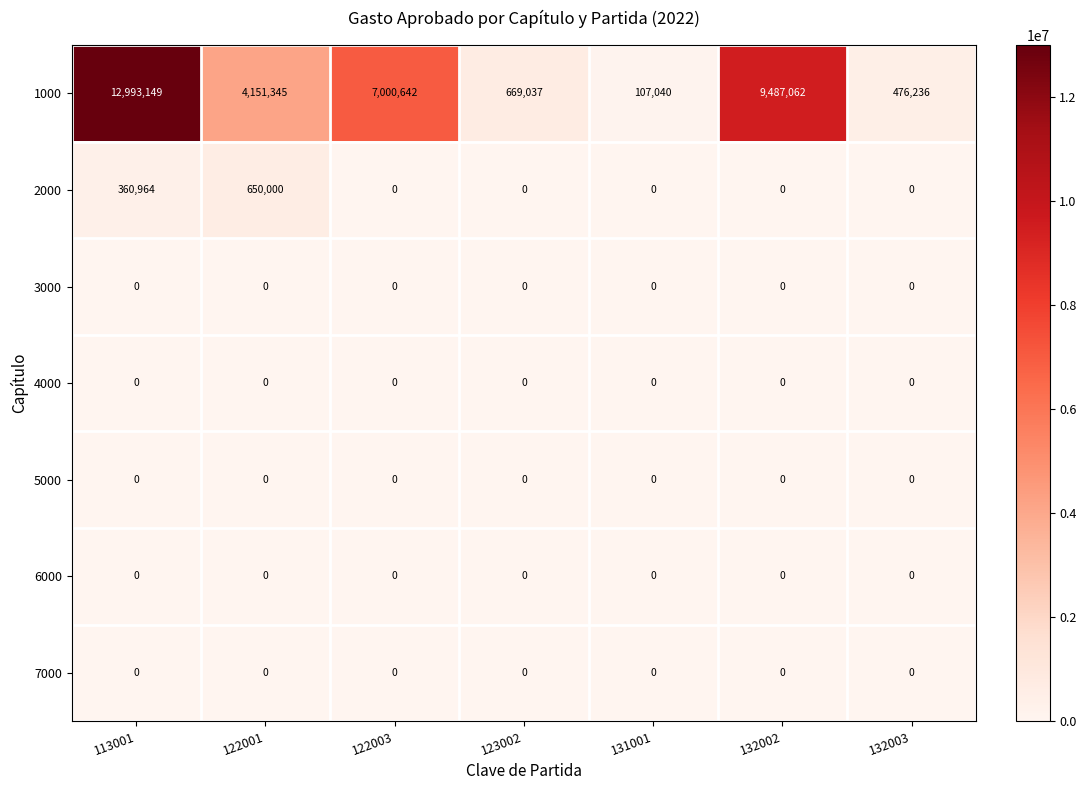

Which category has the highest value across all series?

113001